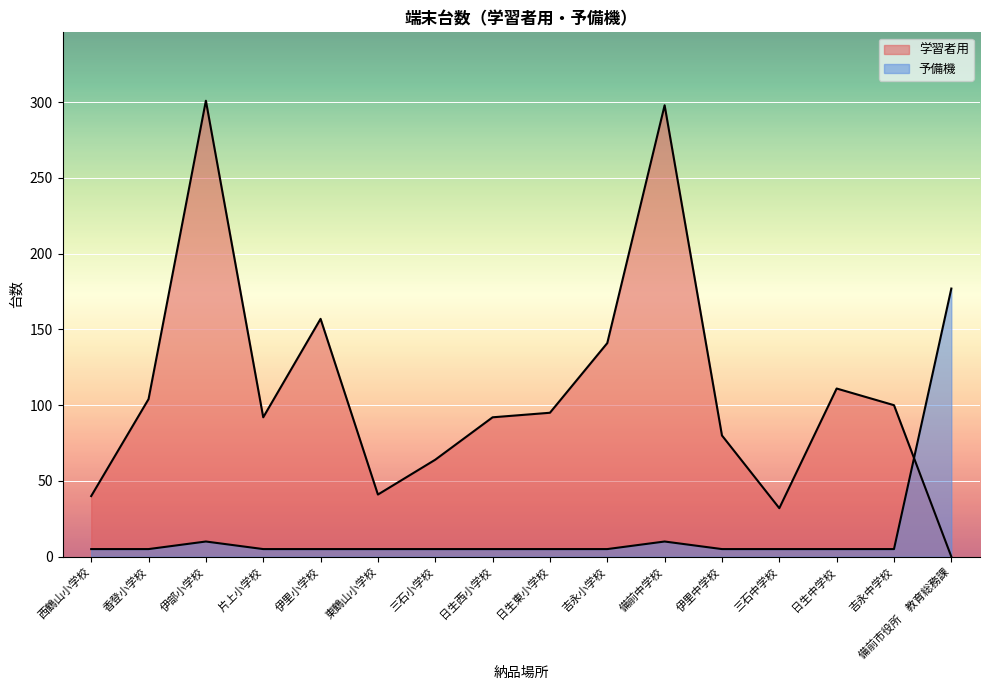

At which label is 学習者用 closest to 150?

伊里小学校